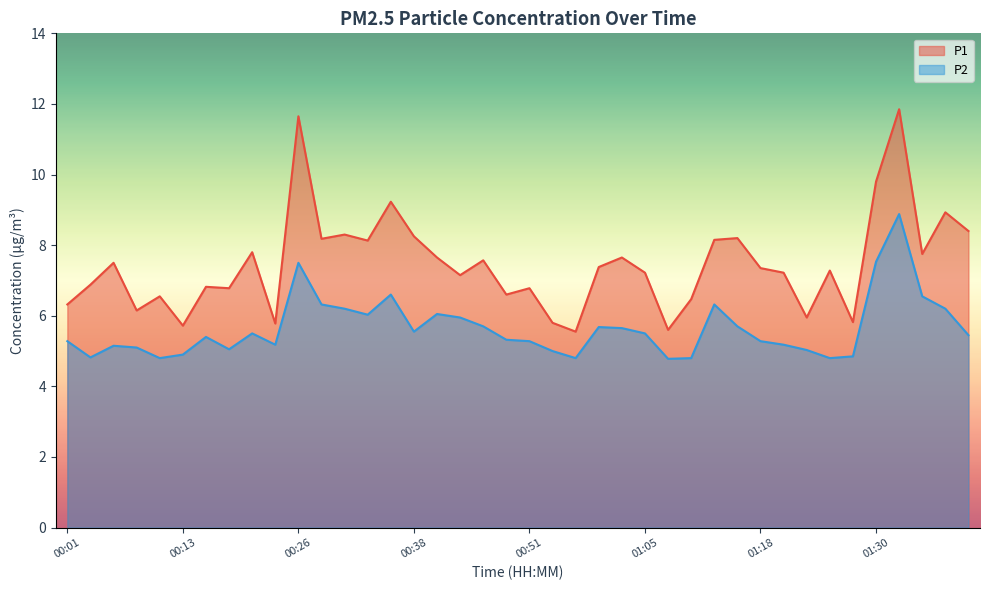

At which label does P2 first exceed 5?

00:01